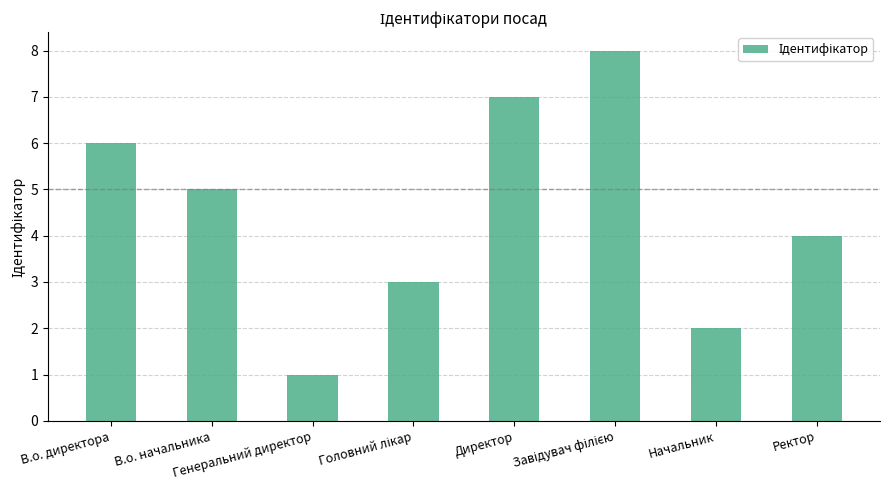

What is the difference between the maximum and second lowest values?

6